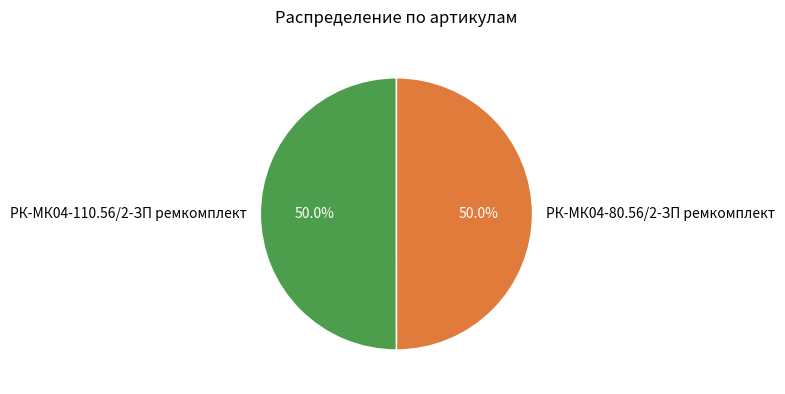

To the nearest percent, what is the combined percentage of РК-МК04-80.56/2-ЗП ремкомплект and РК-МК04-110.56/2-ЗП ремкомплект?

100%